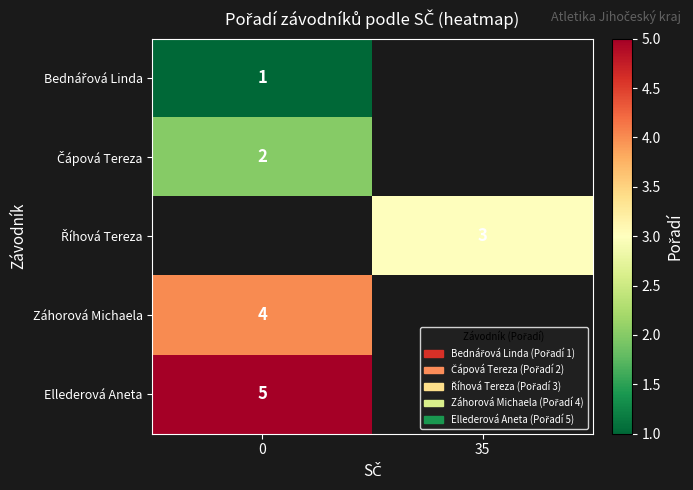

What is the difference between the highest and lowest values at 0?

4.0